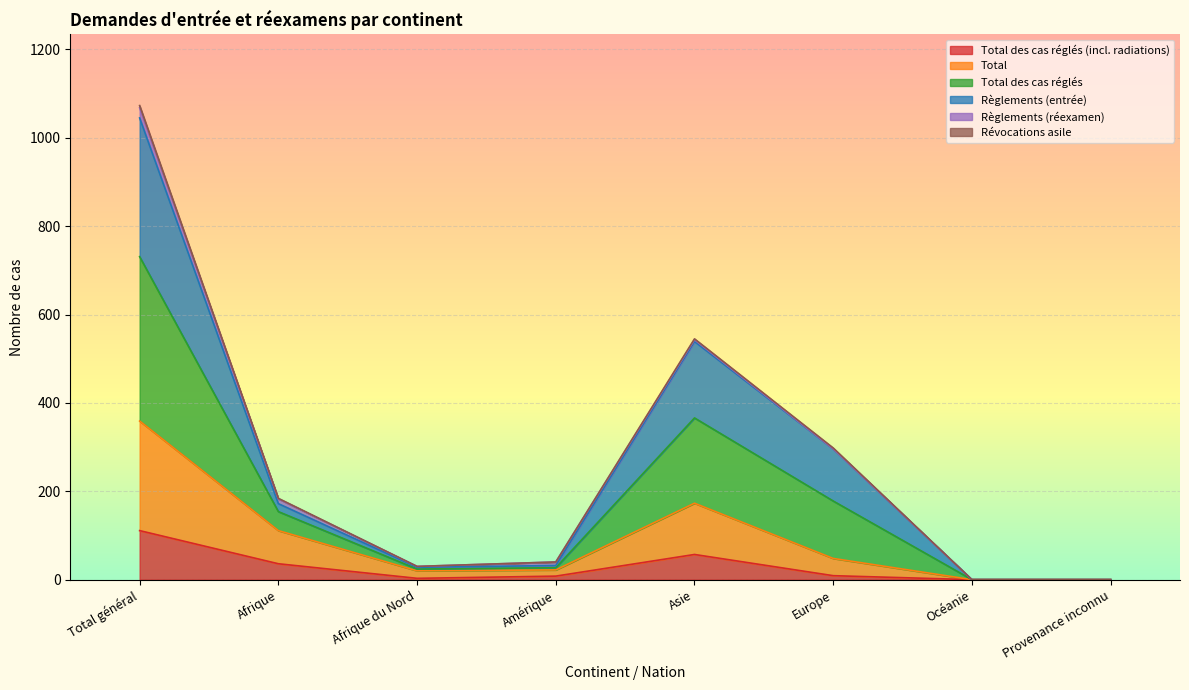

Between Total général and Océanie, which is larger?

Total général